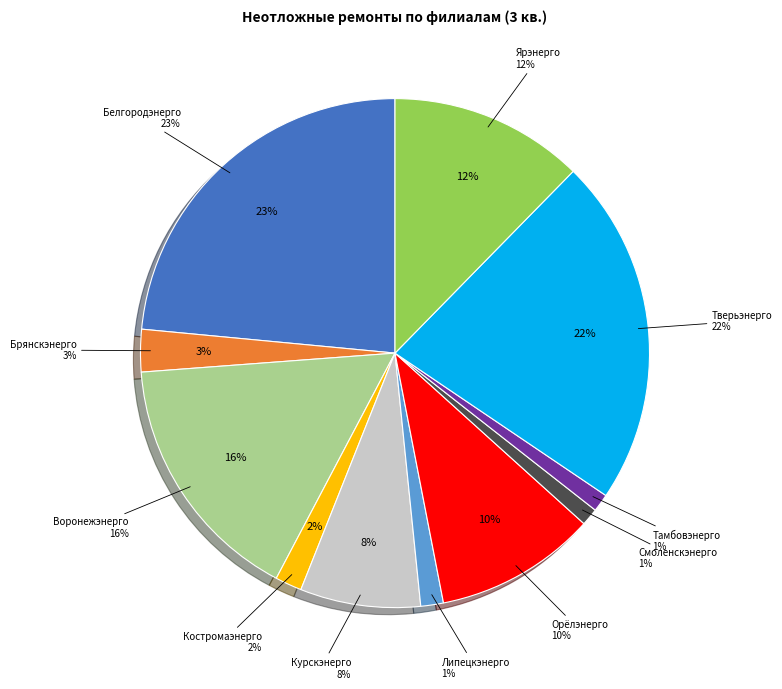

How many slices are in this pie chart?

11